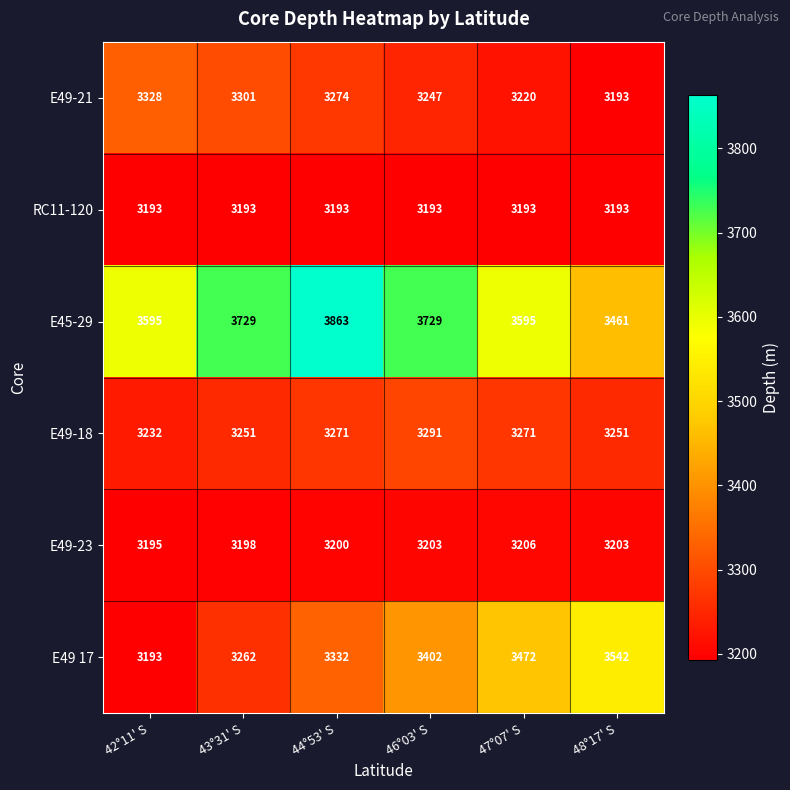

What is the minimum value shown in the chart?

3193